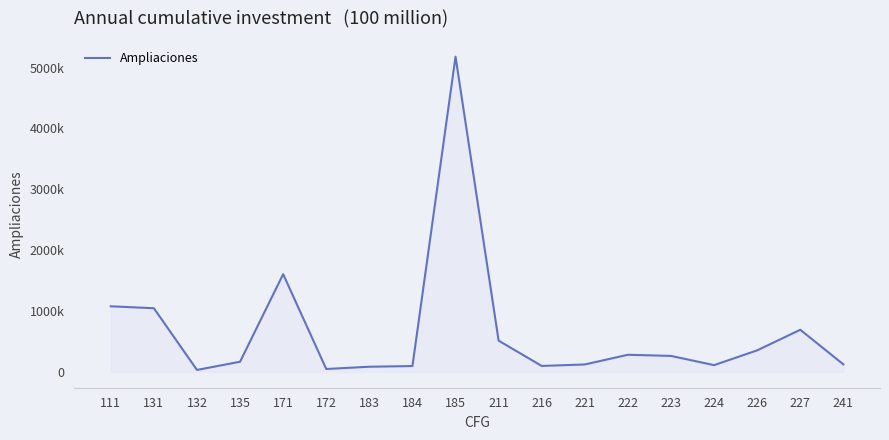

Which has a higher value, 131 or 221?

131